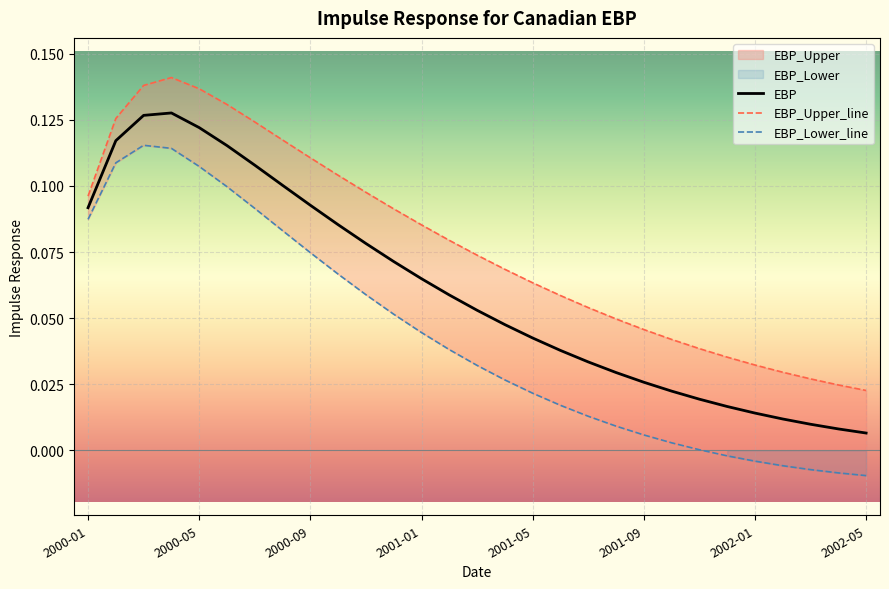

At how many categories does at least one series exceed 0?

29